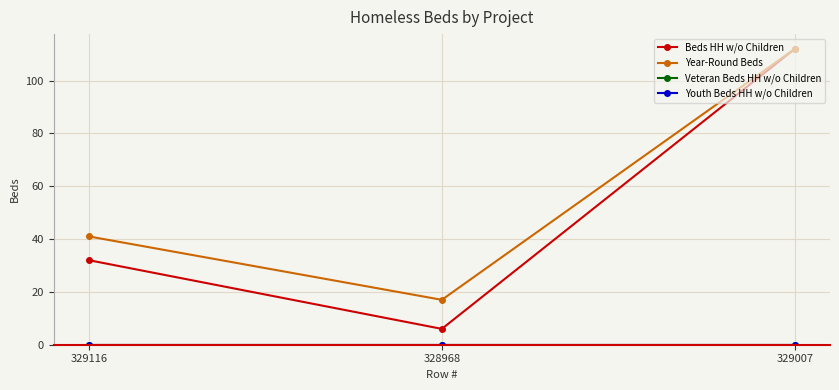

How many lines are shown in the chart?

4